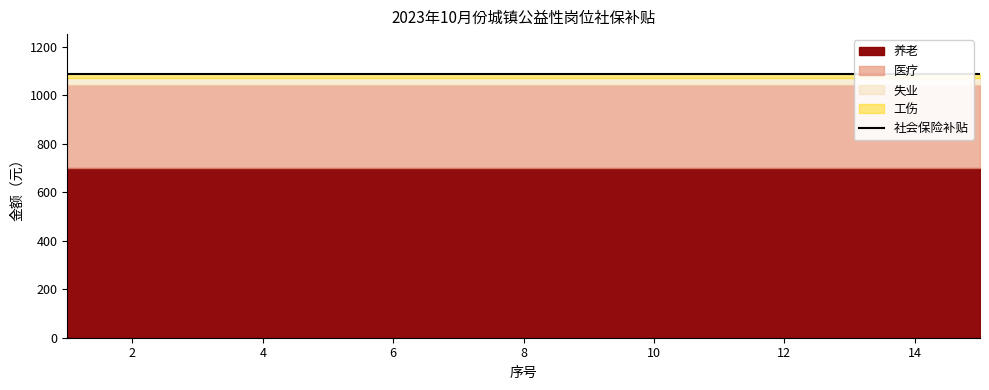

True or false: 社会保险补贴 has more than 2 points higher than both neighbors.

False